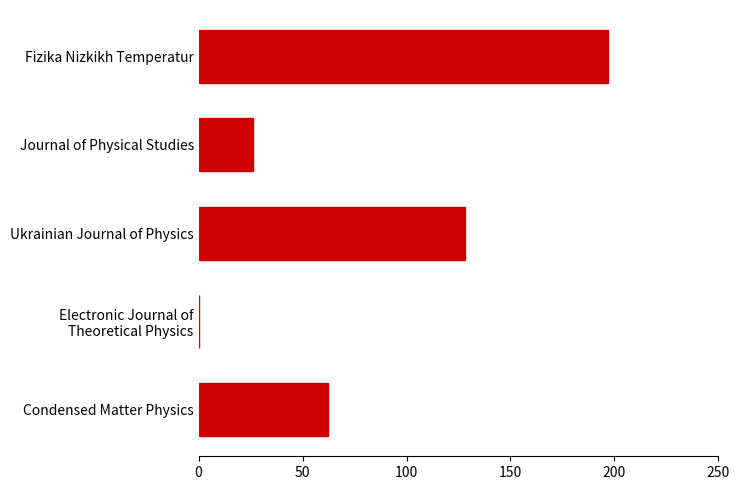

Between Ukrainian Journal of Physics and Journal of Physical Studies, which is larger?

Ukrainian Journal of Physics